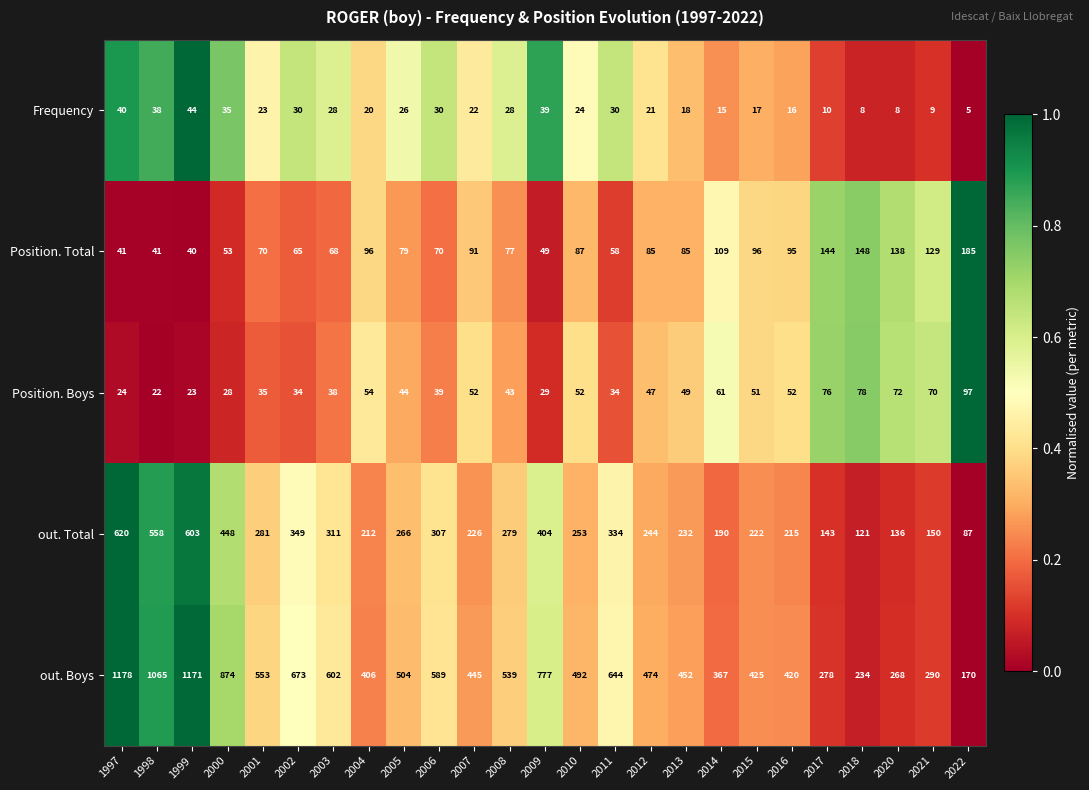

Where is Frequency nearest to the value 24?

2010